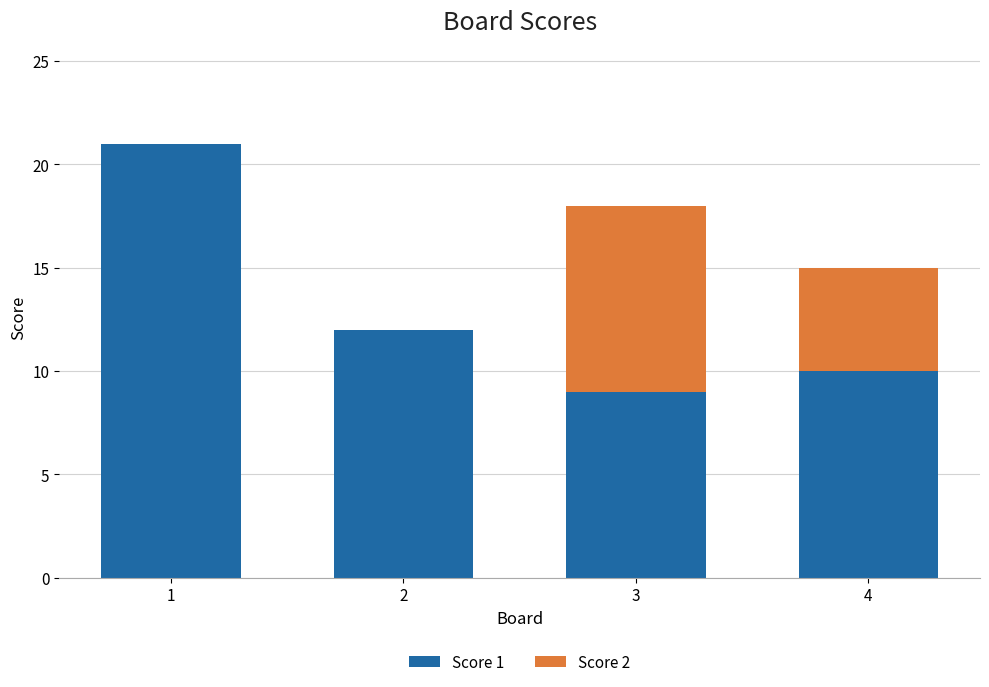

What is the maximum value for Score 1?

21